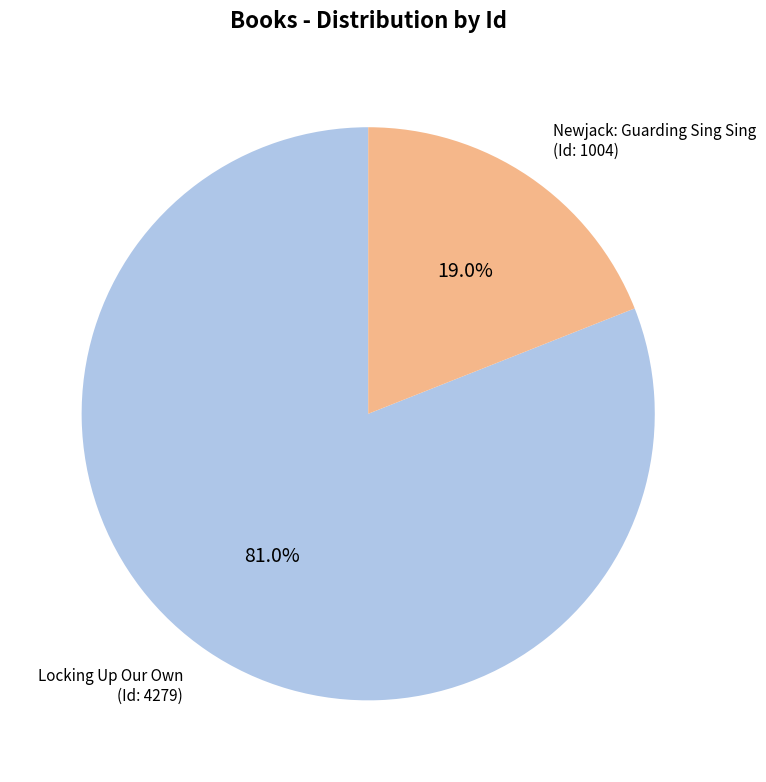

Is there any slice that represents more than half of the pie?

Yes